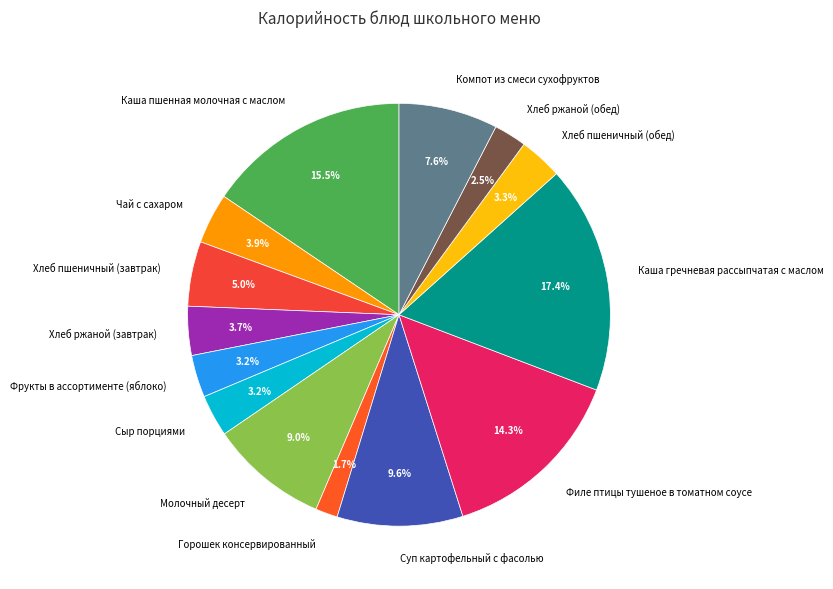

How many segments does this pie chart have?

14